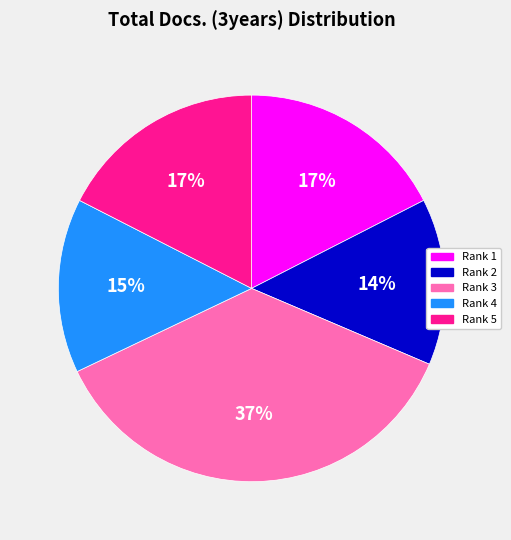

To the nearest percent, what percentage of the pie is Rank 1?

17%